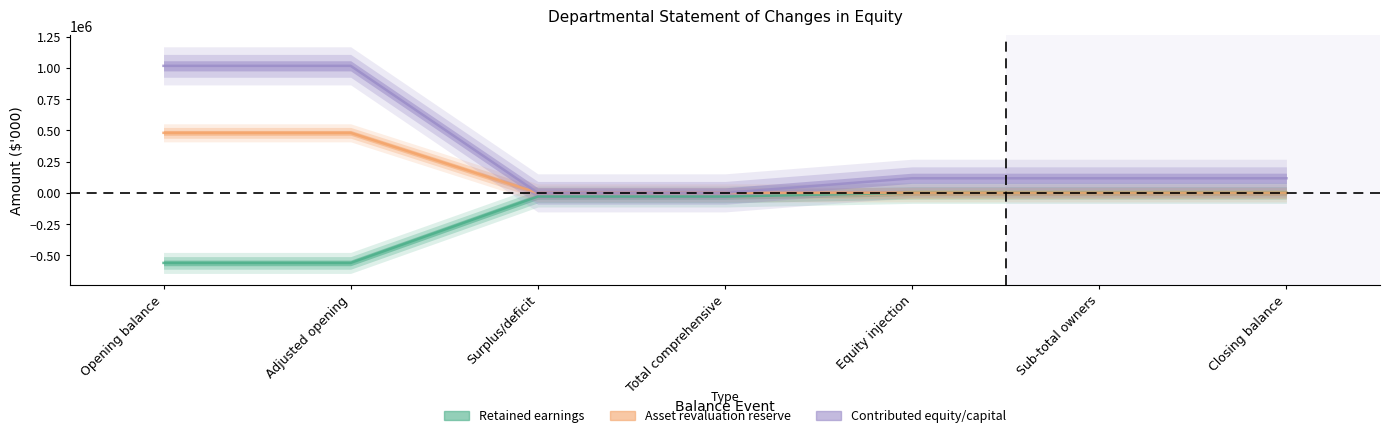

Rank the series by their maximum value, from highest to lowest.

Contributed equity/capital, Asset revaluation reserve, Retained earnings